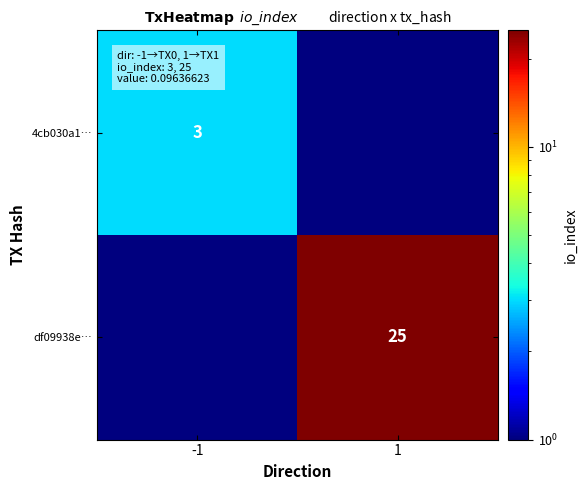

The value of df09938e… at 1 is 13.8. True or false?

False